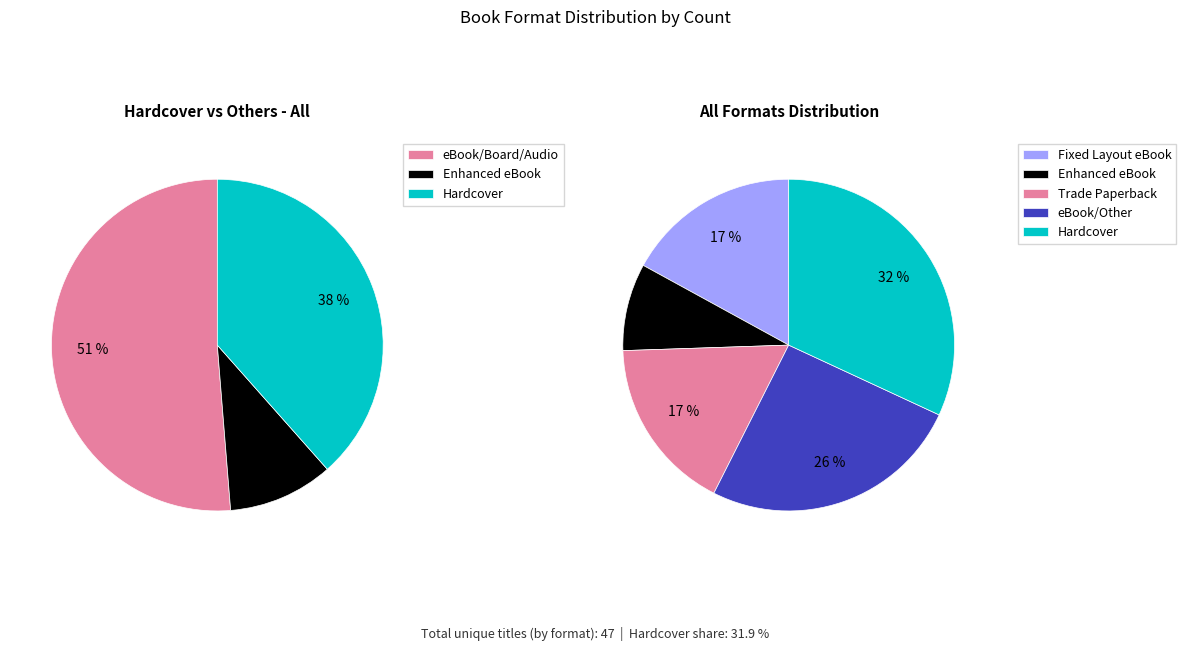

How many slices are in this pie chart?

8